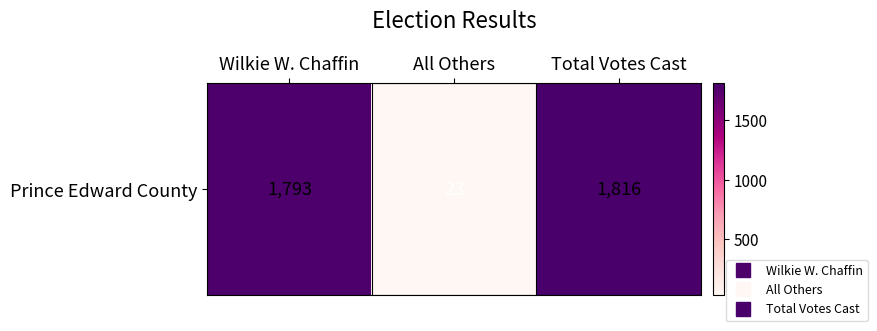

How many data points does each series have?

3